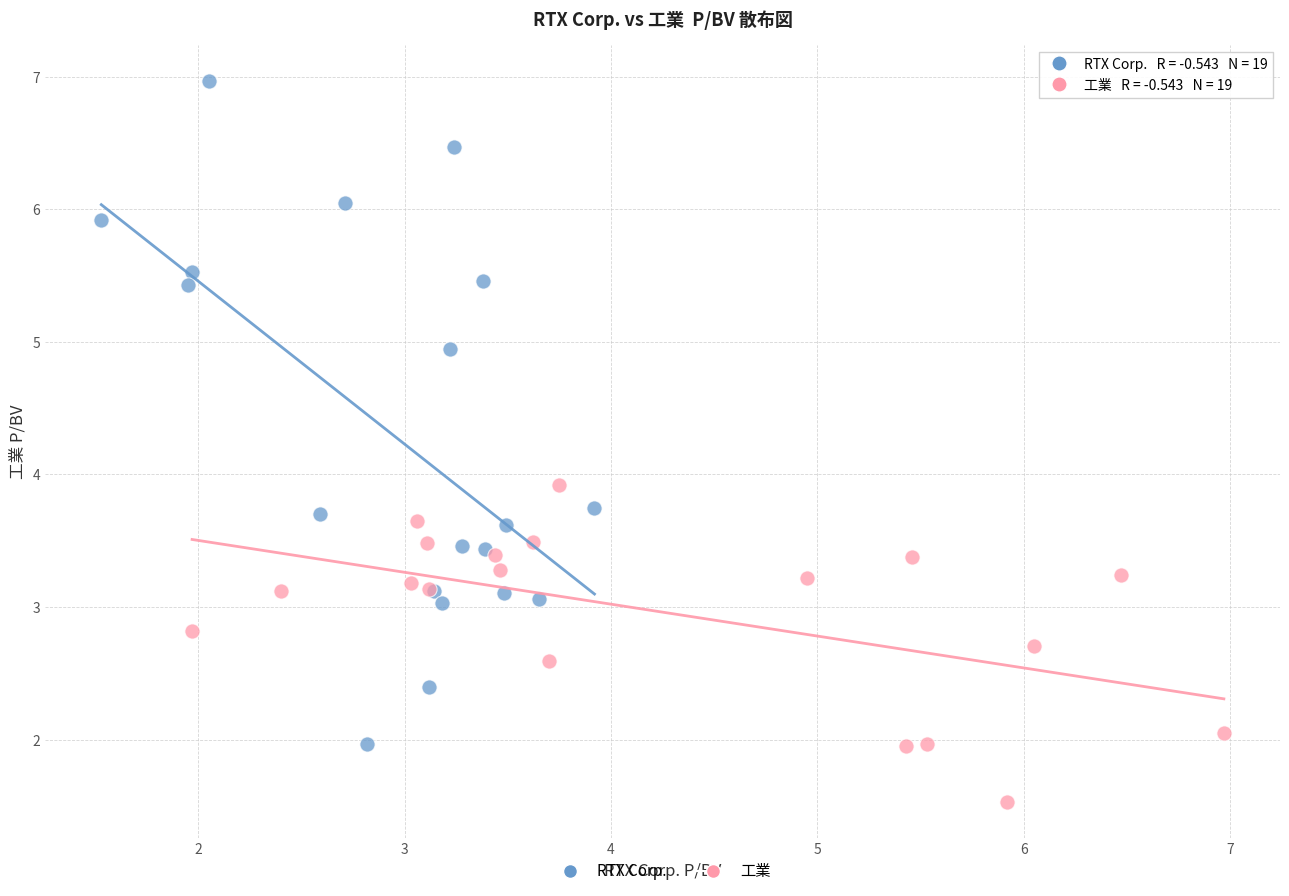

Which series has the largest Y range (max minus min)?

RTX Corp.